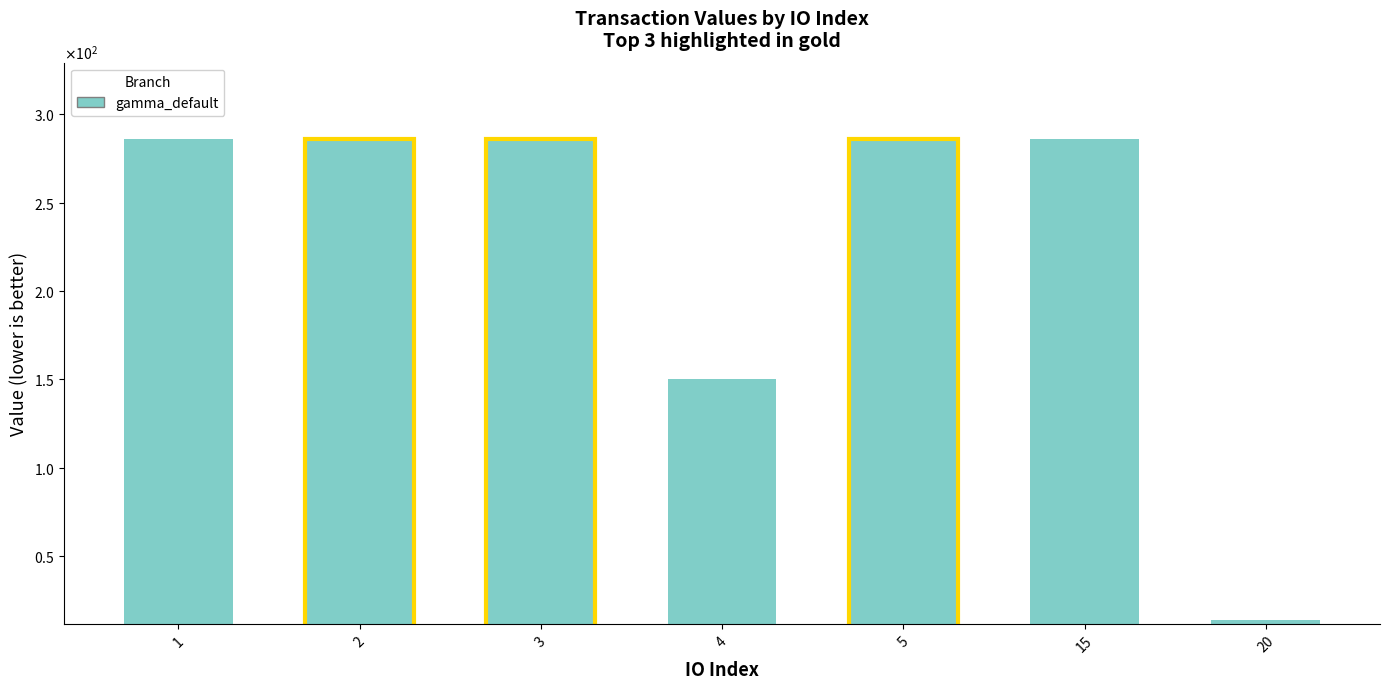

Does the chart contain any negative values?

No